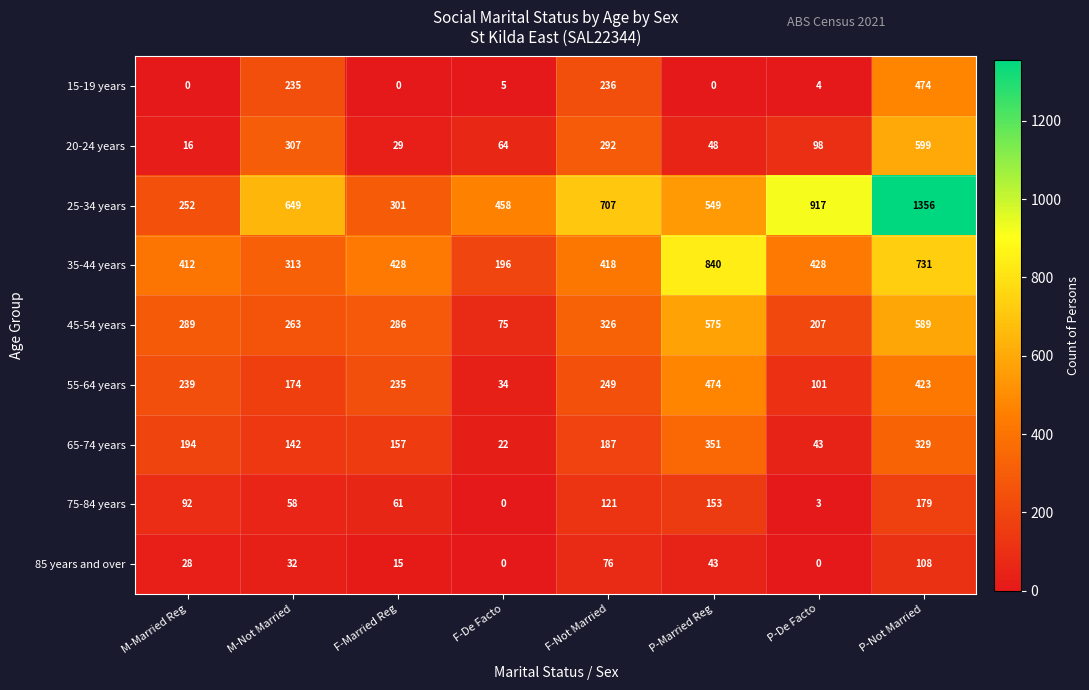

What is the sum of all 65-74 years values?

1425